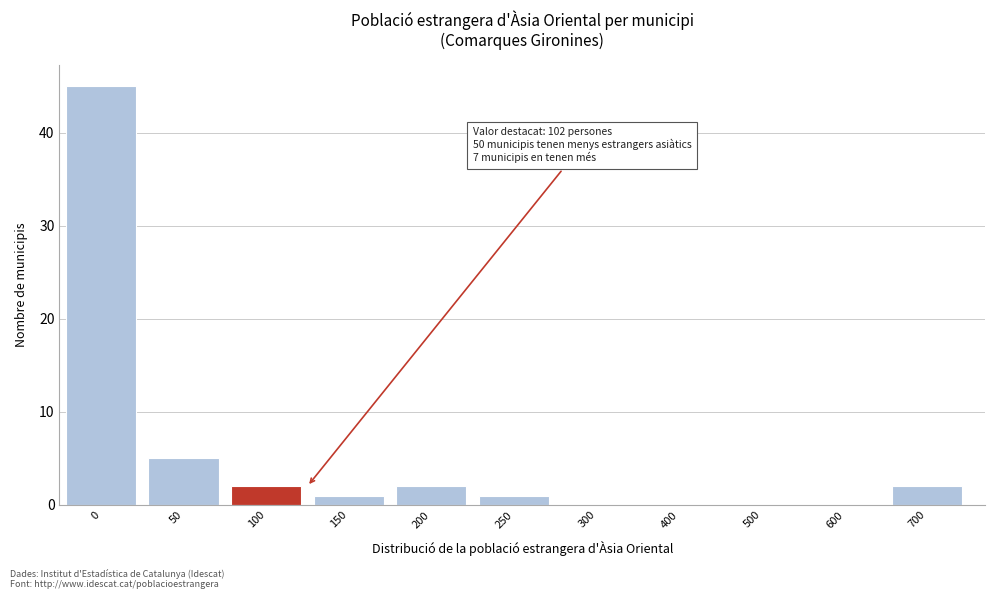

Reading left to right, transcribe all the data shown in this chart.

0=45	50=5	100=2	150=1	200=2	250=1	300=0	400=0	500=0	600=0	700=2